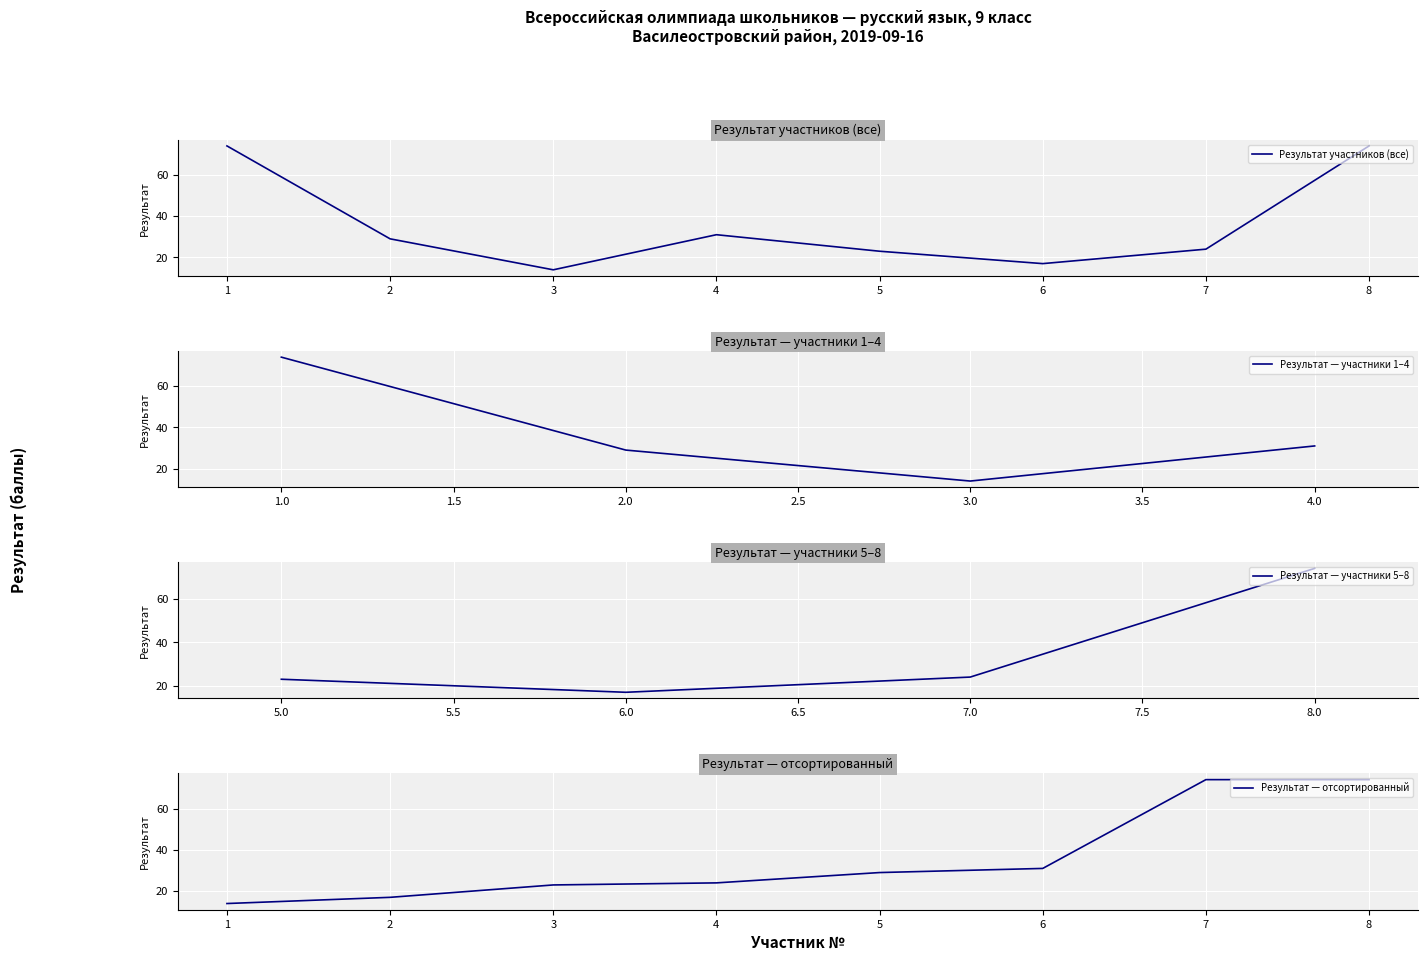

At which category does the chart reach its minimum across all series?

3